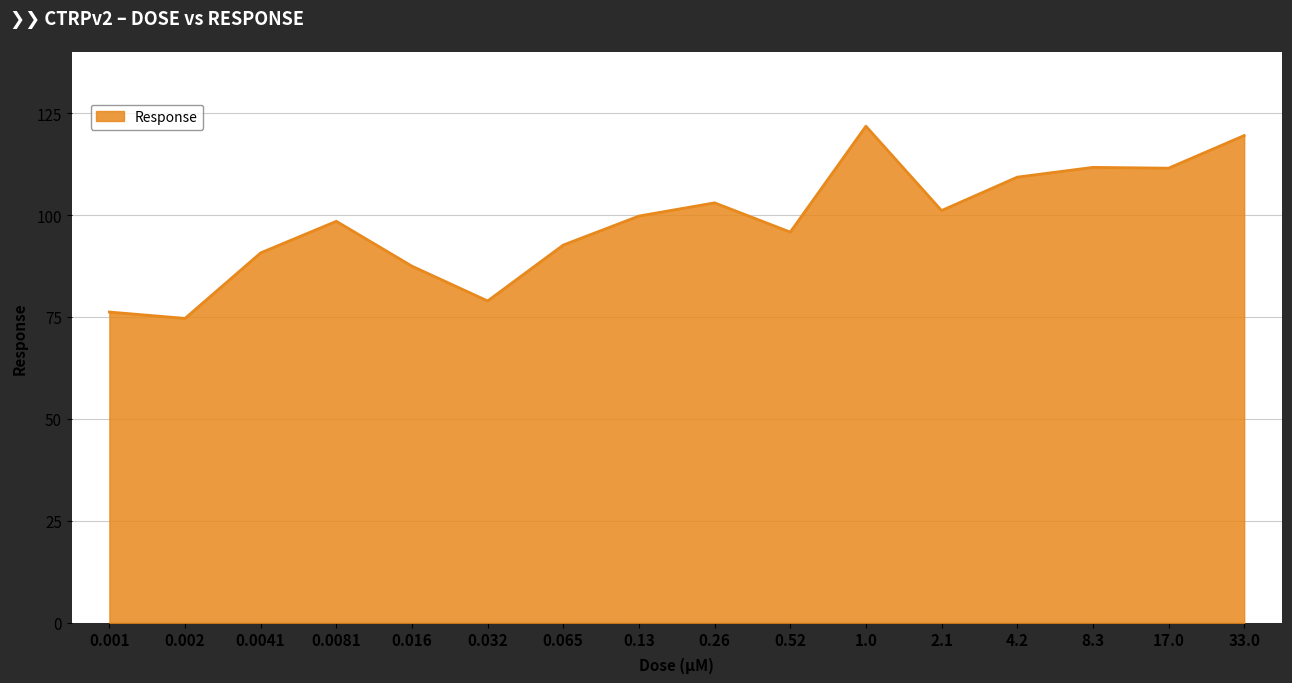

What position from the right is 0.0081?

13